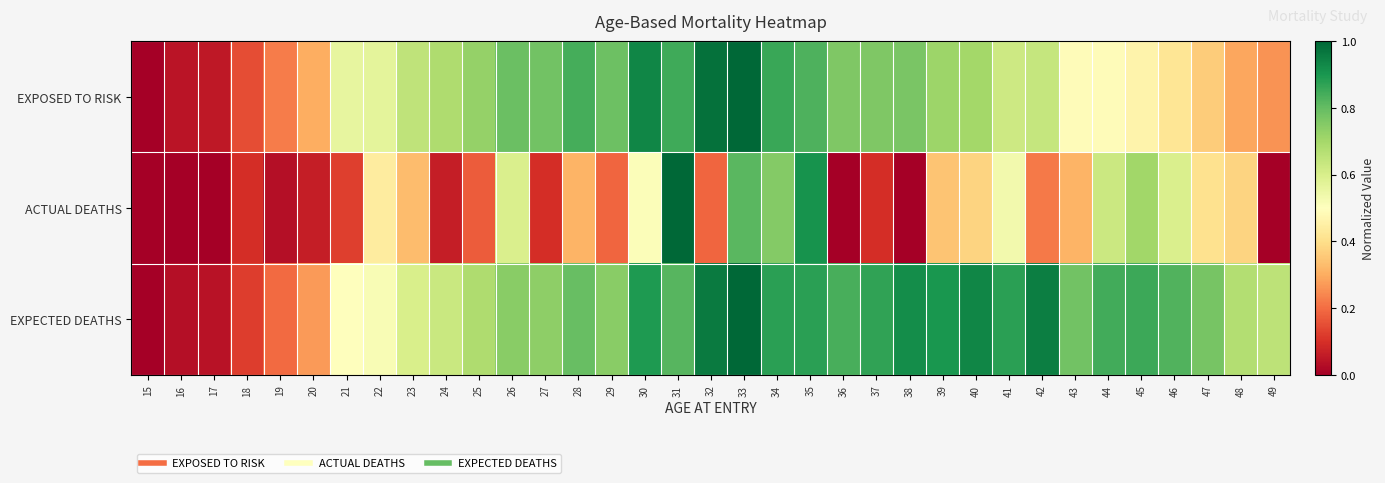

Reading left to right, extract all data points from this chart.

EXPOSED TO RISK: 15=0.0	16=0.0	17=0.1	18=0.1	19=0.2	20=0.3	21=0.6	22=0.6	23=0.6	24=0.7	25=0.7	26=0.8	27=0.8	28=0.8	29=0.8	30=0.9	31=0.9	32=1.0	33=1.0	34=0.9	35=0.8	36=0.8	37=0.8	38=0.8	39=0.7	40=0.7	41=0.6	42=0.6	43=0.5	44=0.5	45=0.5	46=0.4	47=0.4	48=0.3	49=0.3
ACTUAL DEATHS: 15=0.0	16=0.0	17=0.0	18=0.1	19=0.0	20=0.1	21=0.1	22=0.4	23=0.3	24=0.1	25=0.2	26=0.6	27=0.1	28=0.3	29=0.2	30=0.5	31=1.0	32=0.2	33=0.8	34=0.8	35=0.9	36=0.0	37=0.1	38=0.0	39=0.3	40=0.4	41=0.5	42=0.2	43=0.3	44=0.6	45=0.7	46=0.6	47=0.4	48=0.4	49=0.0
EXPECTED DEATHS: 15=0.0	16=0.0	17=0.0	18=0.1	19=0.2	20=0.3	21=0.5	22=0.5	23=0.6	24=0.6	25=0.7	26=0.7	27=0.7	28=0.8	29=0.7	30=0.9	31=0.8	32=1.0	33=1.0	34=0.9	35=0.9	36=0.8	37=0.9	38=0.9	39=0.9	40=0.9	41=0.9	42=1.0	43=0.8	44=0.8	45=0.9	46=0.8	47=0.8	48=0.7	49=0.7